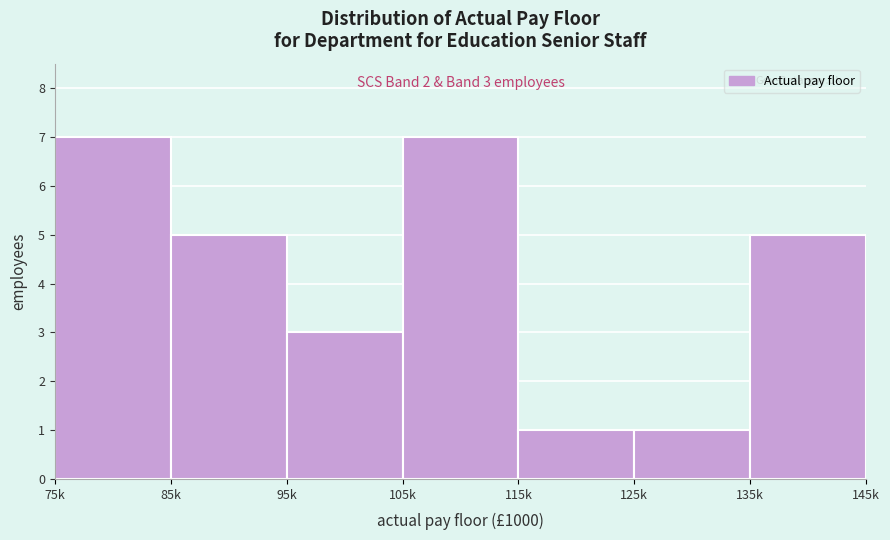

Reading left to right, extract all data points from this chart.

75k=7	85k=5	95k=3	105k=7	115k=1	125k=1	135k=5